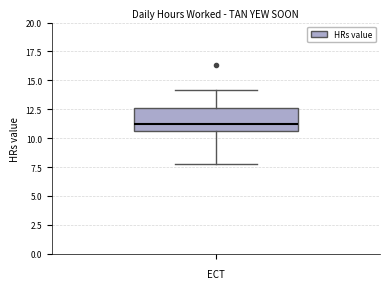

Read this box plot against the y-axis: the position of the median line, the range covered by the box, and the ends of both whiskers. The values are not printed on the chart, so give them approximately, as read against the axis.

median 11.5, box 10.5 to 12.5, whiskers 8.0 to 14.0